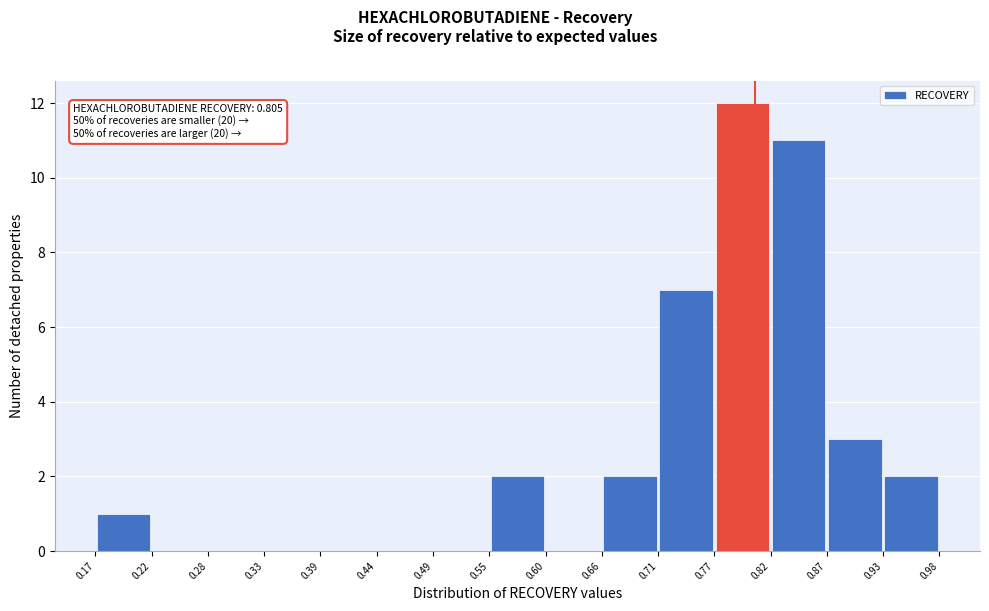

Which range on the x-axis has the tallest bar?

0.77 to 0.82